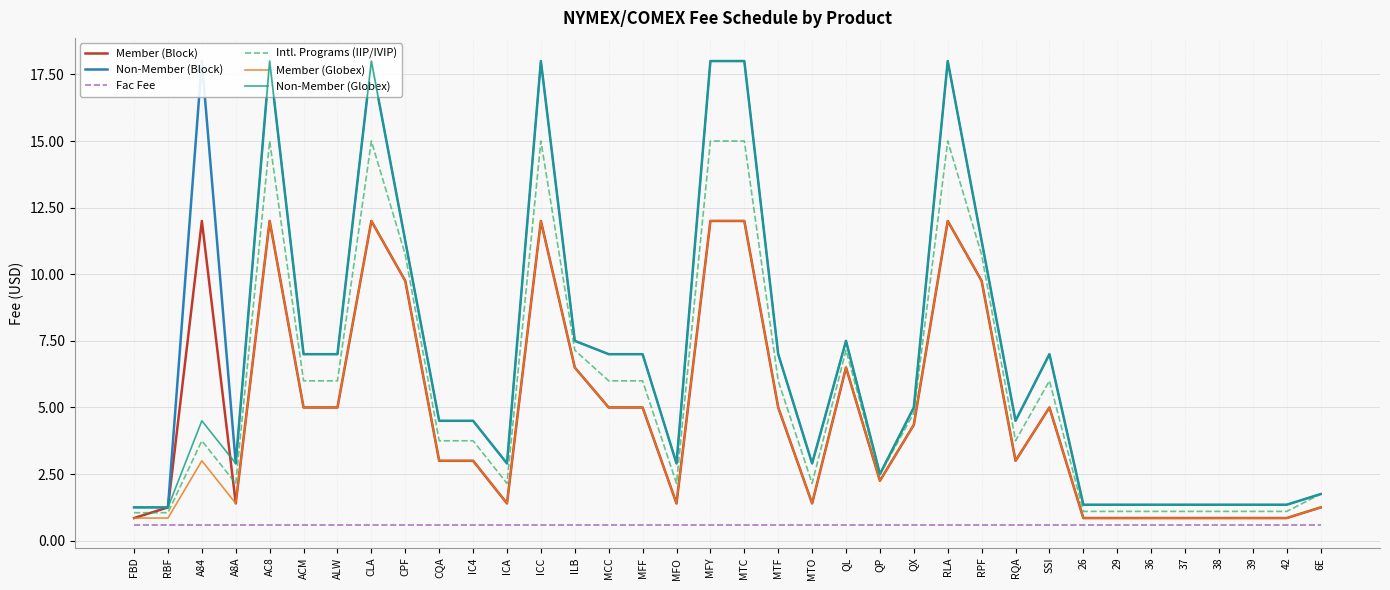

How many interior local valleys does the Member (Block) series have?

6